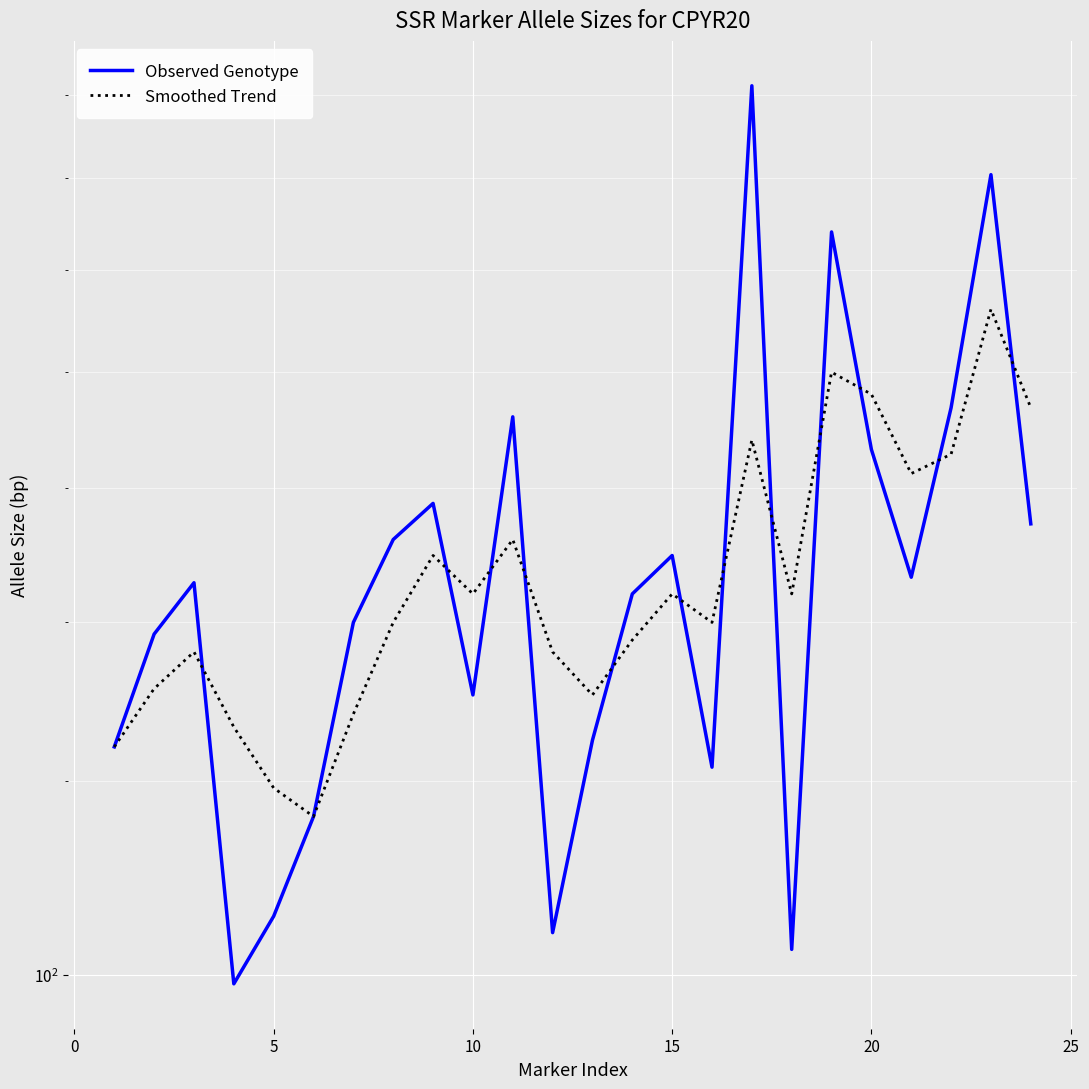

At how many categories does at least one series exceed 156?

12